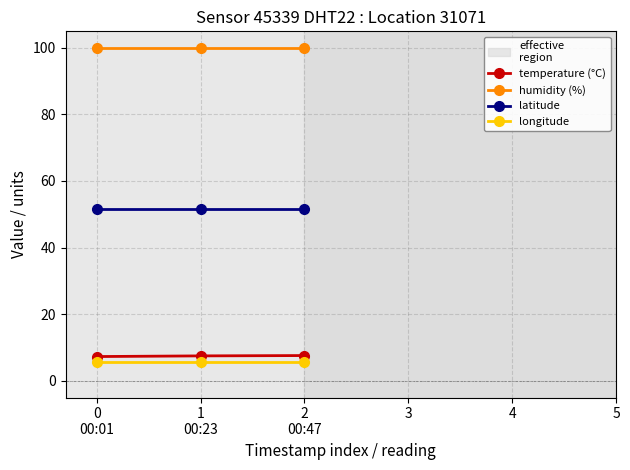

What is the approximate value of longitude at 1
00:23?

5.7